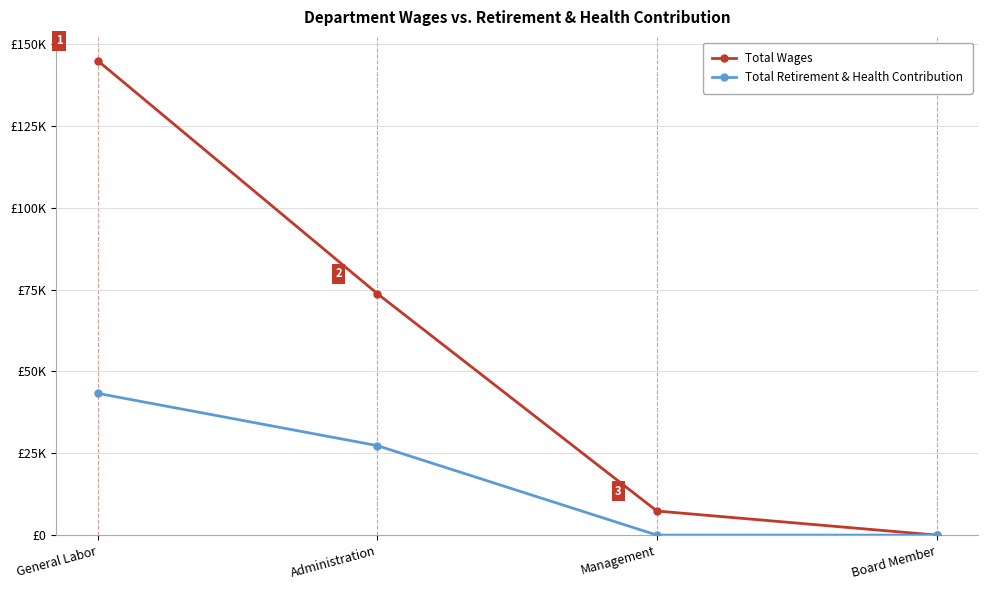

True or false: Total Retirement & Health Contribution has more than 0 interior local peaks.

False